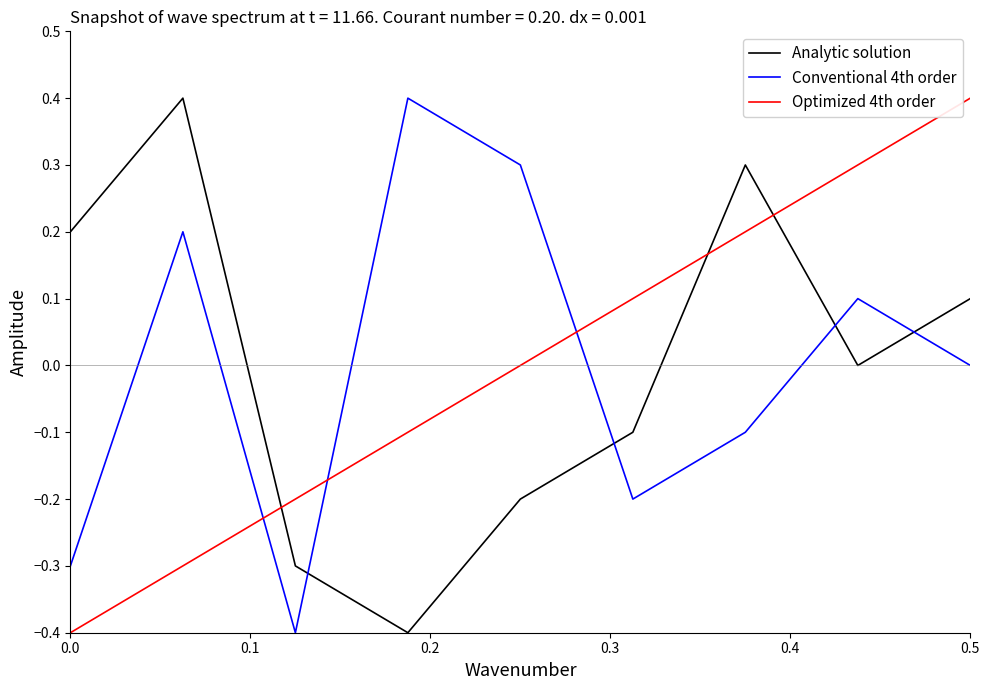

What is the difference between the maximum and minimum values in the Optimized 4th order series?

0.8